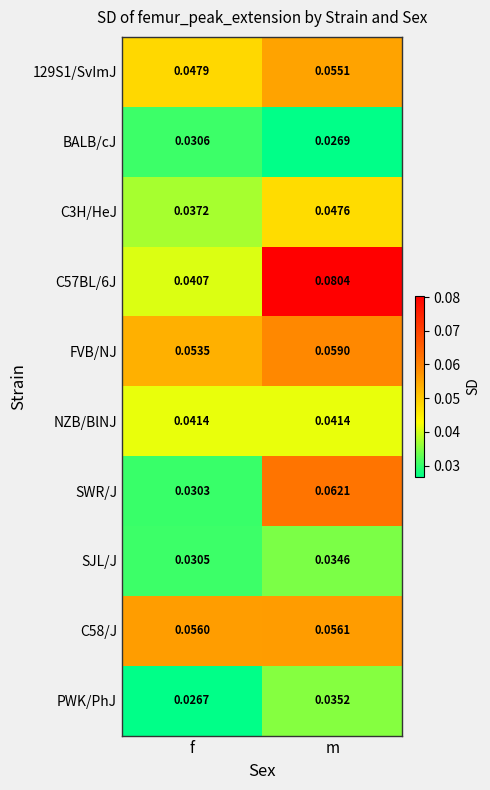

Which series has the largest range (max minus min)?

C57BL/6J